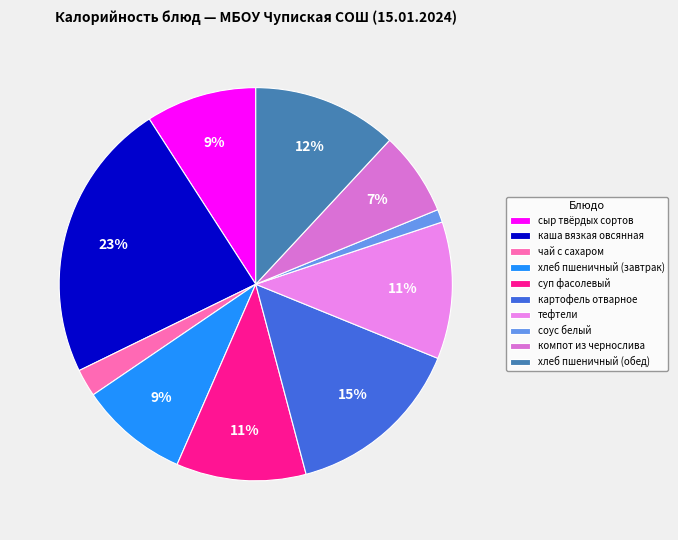

Count the number of slices in the pie.

10